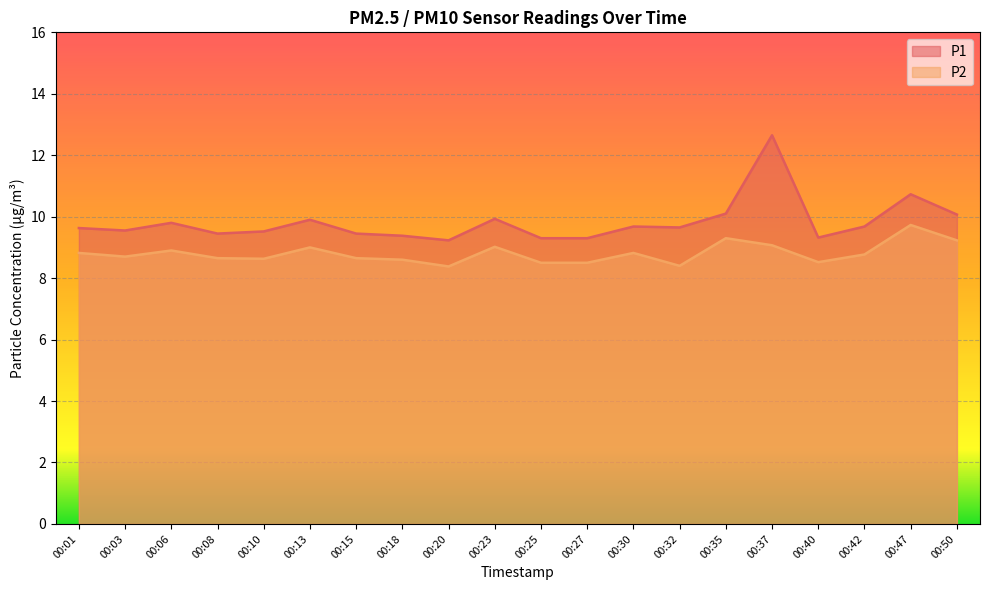

Reading right to left, what are all the values shown in this chart?

P1: 00:50=10.1	00:47=10.7	00:42=9.7	00:40=9.3	00:37=12.7	00:35=10.1	00:32=9.7	00:30=9.7	00:27=9.3	00:25=9.3	00:23=9.9	00:20=9.2	00:18=9.4	00:15=9.4	00:13=9.9	00:10=9.5	00:08=9.4	00:06=9.8	00:03=9.6	00:01=9.6
P2: 00:50=9.2	00:47=9.7	00:42=8.8	00:40=8.5	00:37=9.1	00:35=9.3	00:32=8.4	00:30=8.8	00:27=8.5	00:25=8.5	00:23=9.0	00:20=8.4	00:18=8.6	00:15=8.7	00:13=9.0	00:10=8.6	00:08=8.7	00:06=8.9	00:03=8.7	00:01=8.8